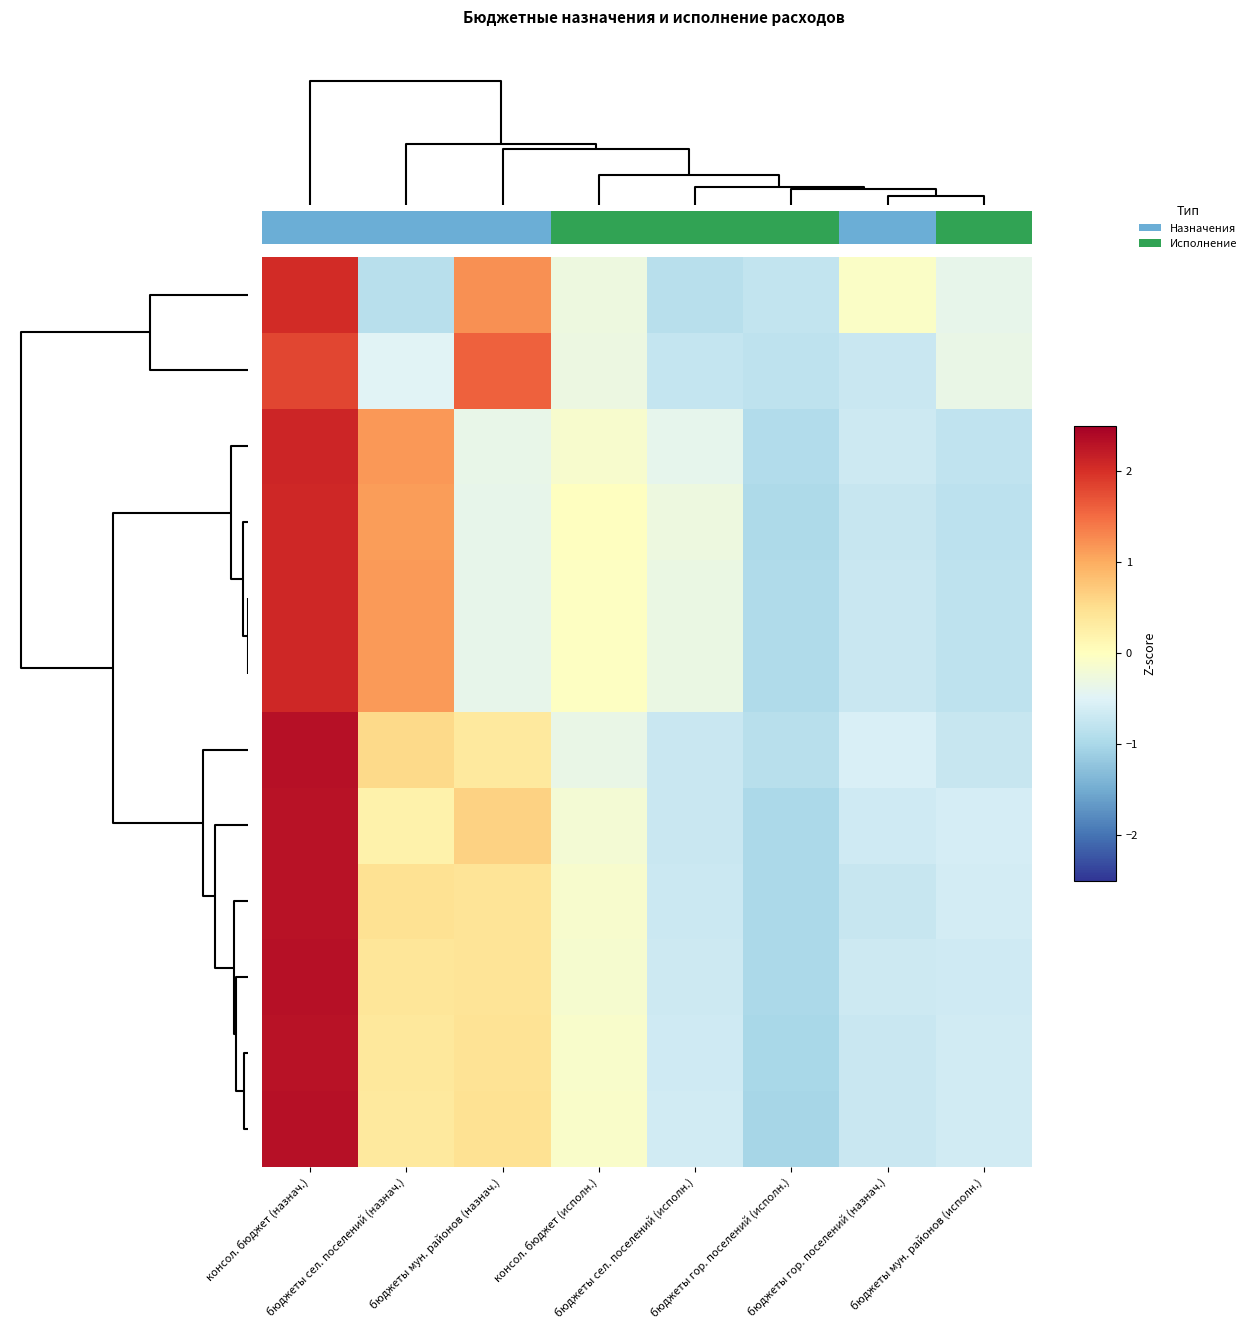

How many data points does each series have?

8